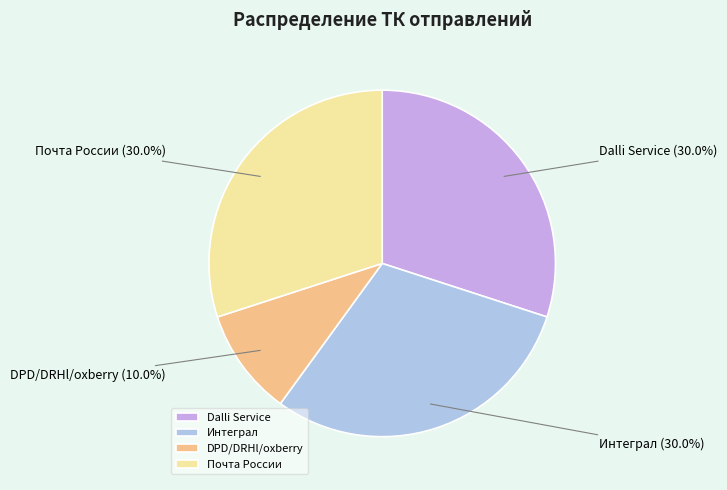

To the nearest percent, what percentage of the pie is Почта России?

30%